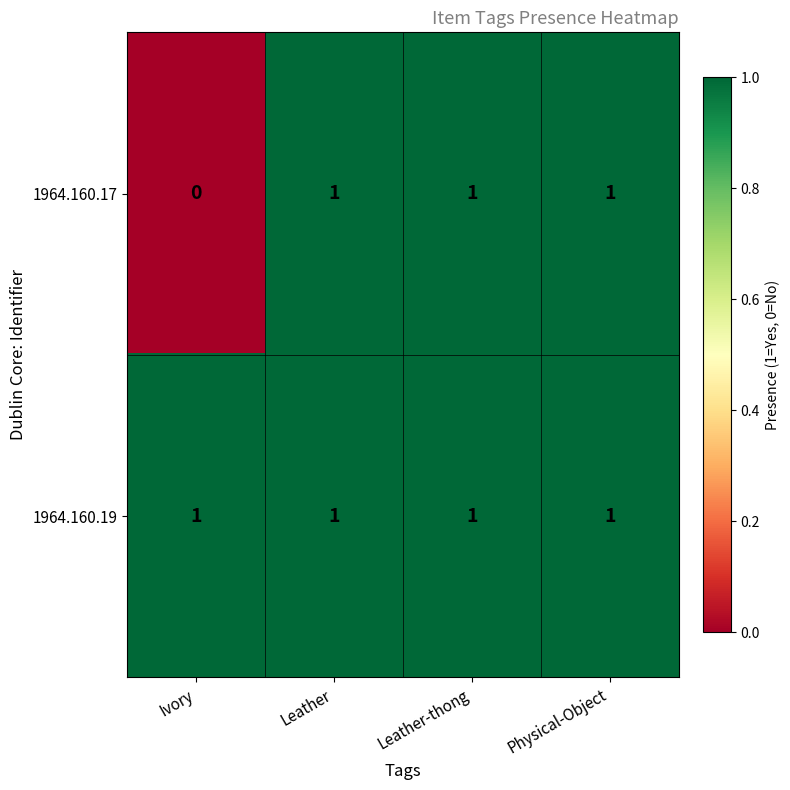

Which series has the largest range (max minus min)?

1964.160.17